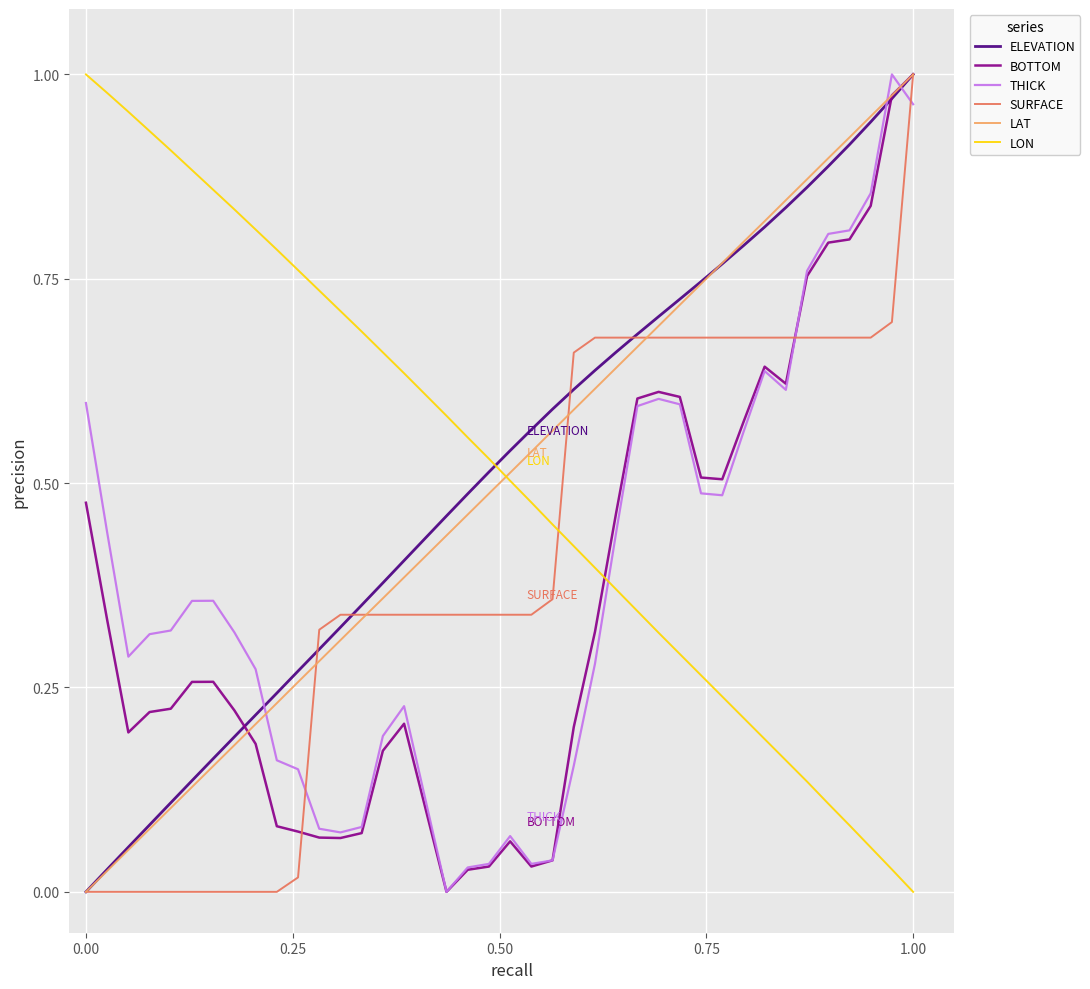

At how many categories does at least one series exceed 0?

40